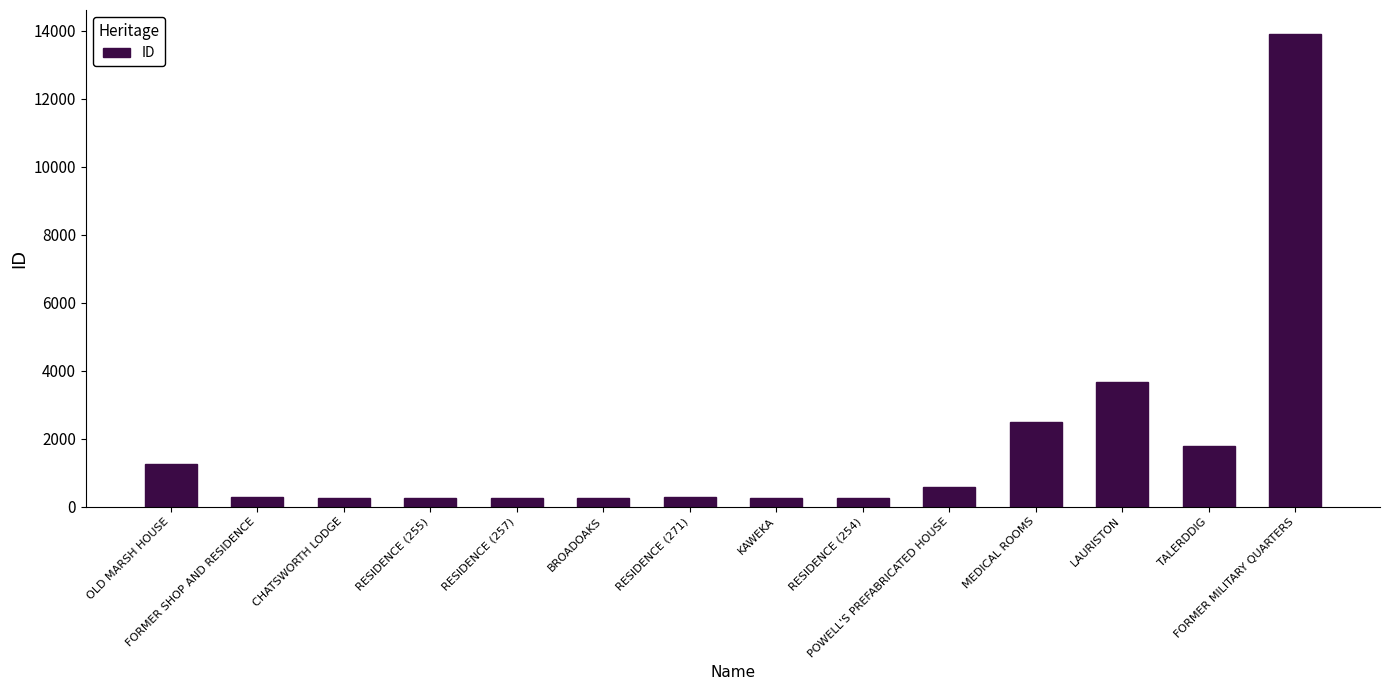

What is the difference between the maximum and minimum values?

13662